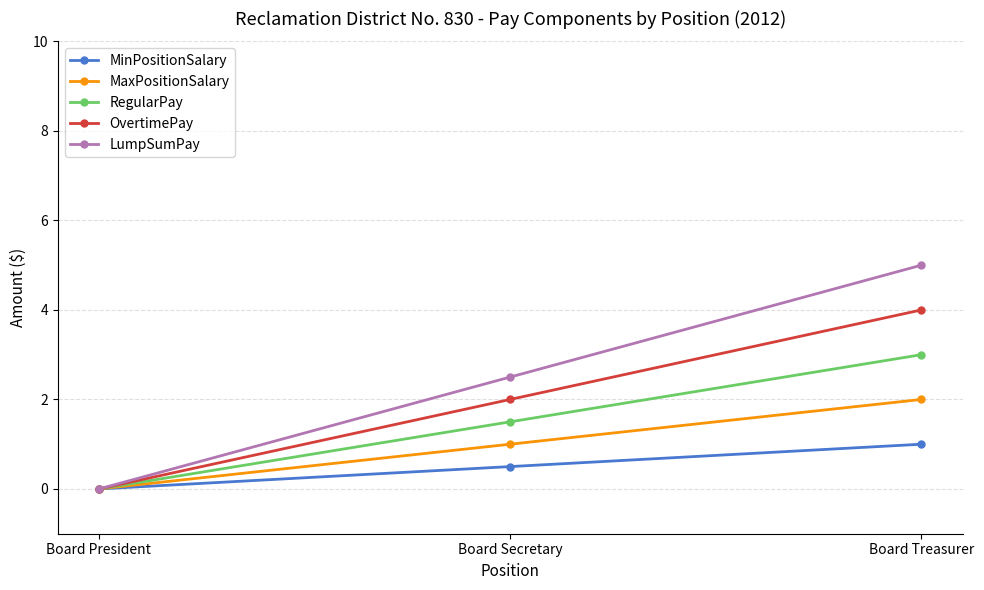

Count the number of categories in the chart.

3